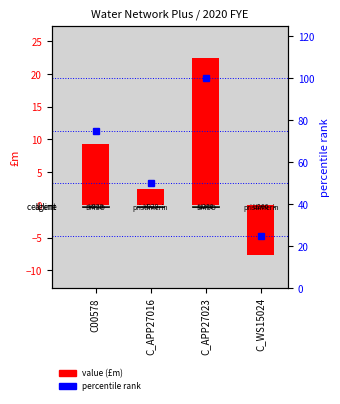

Which category has the lowest value in the percentile rank series?

C_WS15024